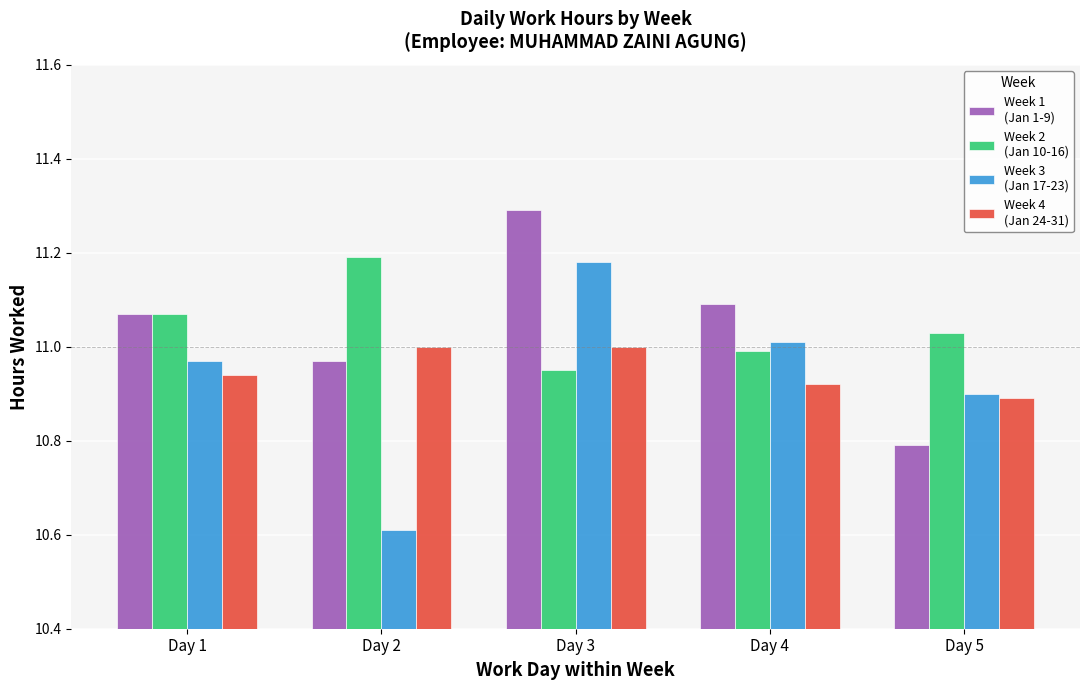

What is the total value across all series at Day 5?

43.6